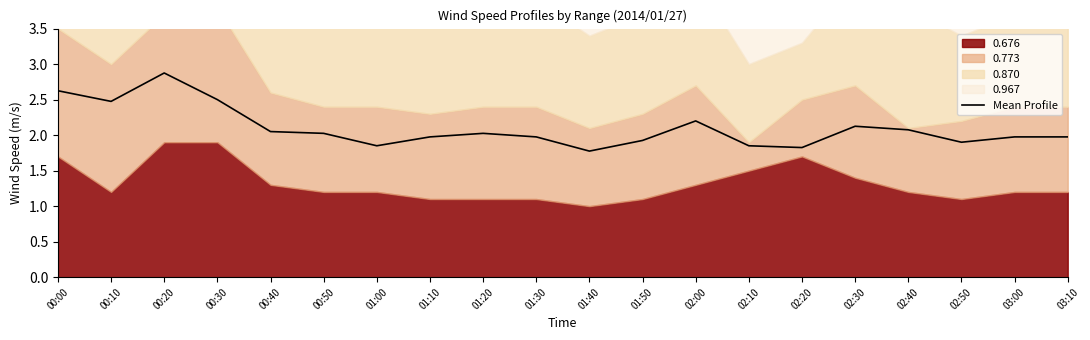

What is the value of the 5th point from the left?

2.1